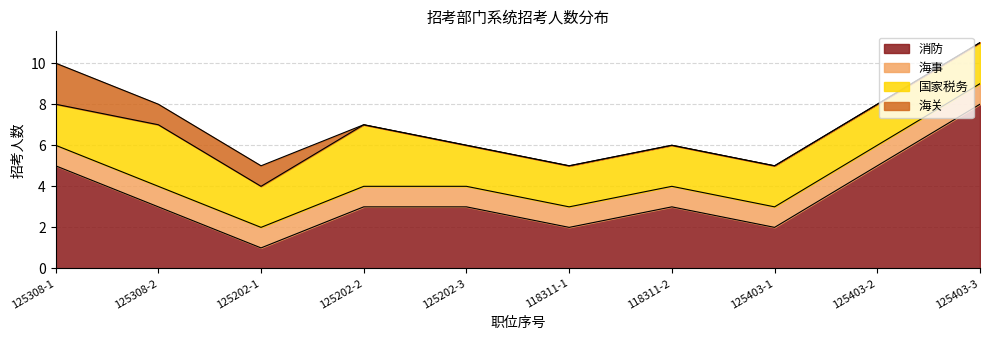

The 消防 series shows 8 at 125403-2. True or false?

False